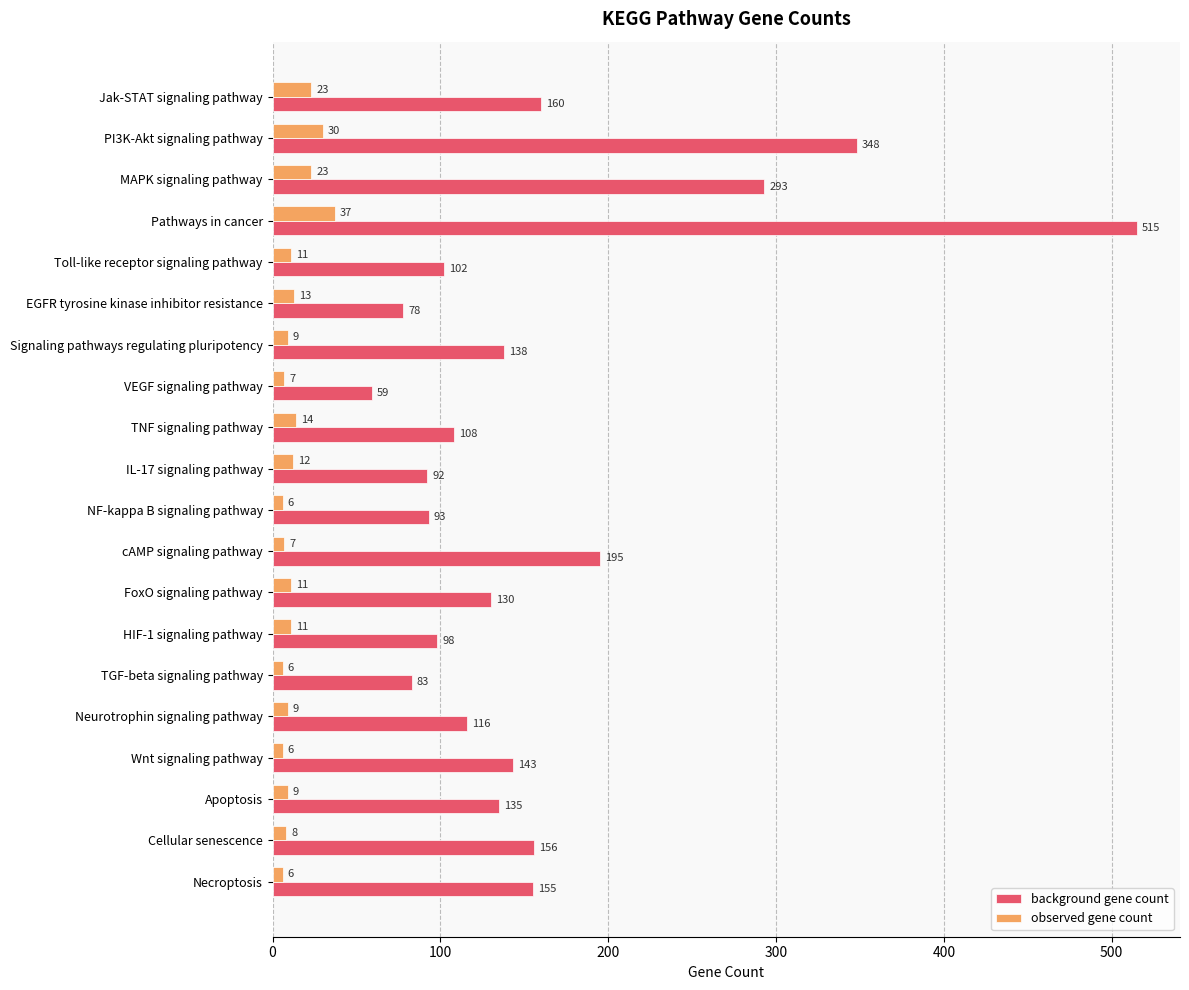

The background gene count series shows 38 at TNF signaling pathway. True or false?

False